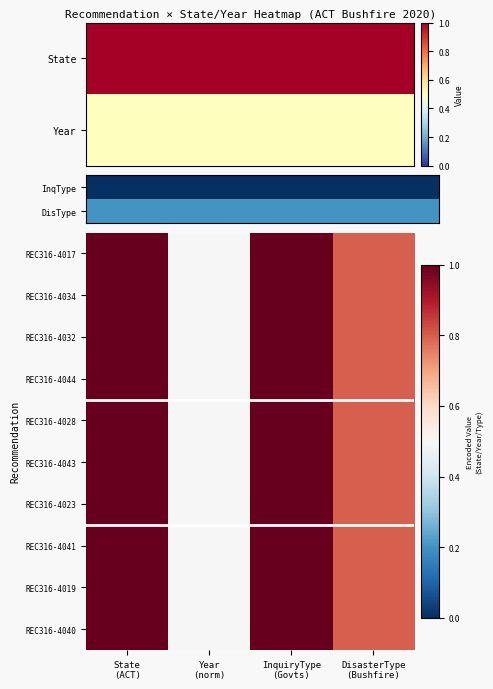

Rank the series by their maximum value, from highest to lowest.

REC316-4017, REC316-4034, REC316-4032, REC316-4044, REC316-4028, REC316-4043, REC316-4023, REC316-4041, REC316-4019, REC316-4040